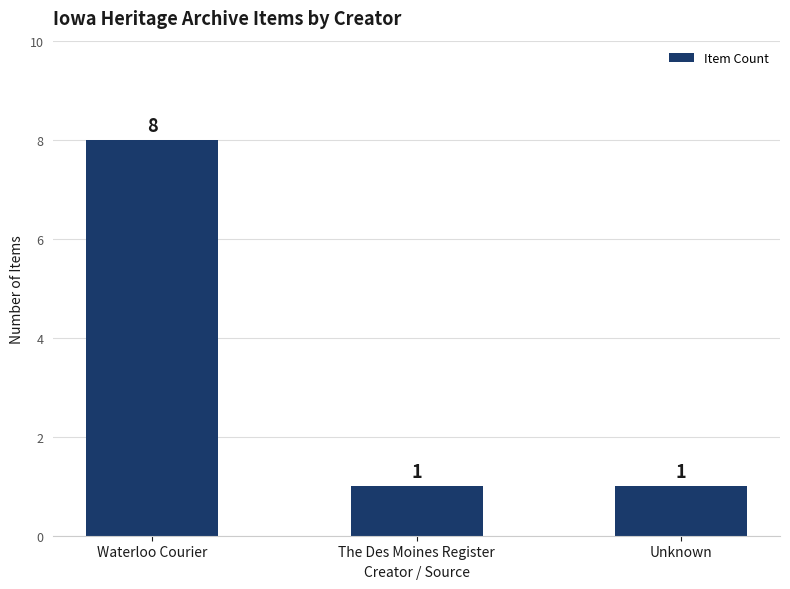

Reading left to right, transcribe all the data shown in this chart.

8	1	1